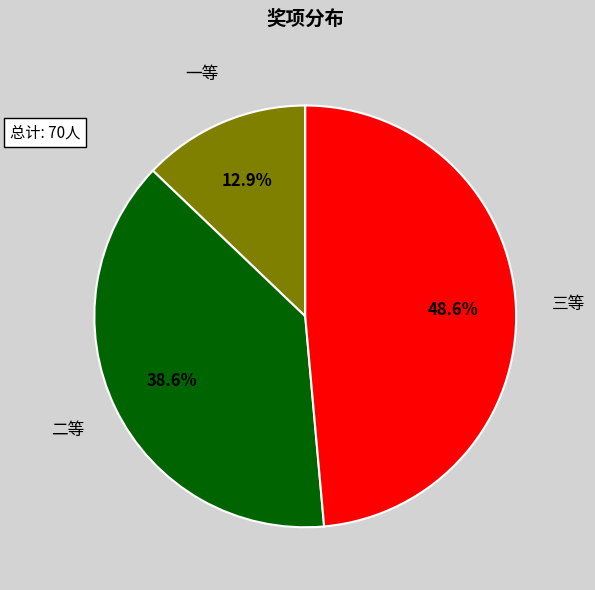

Is there a majority slice in this chart?

No